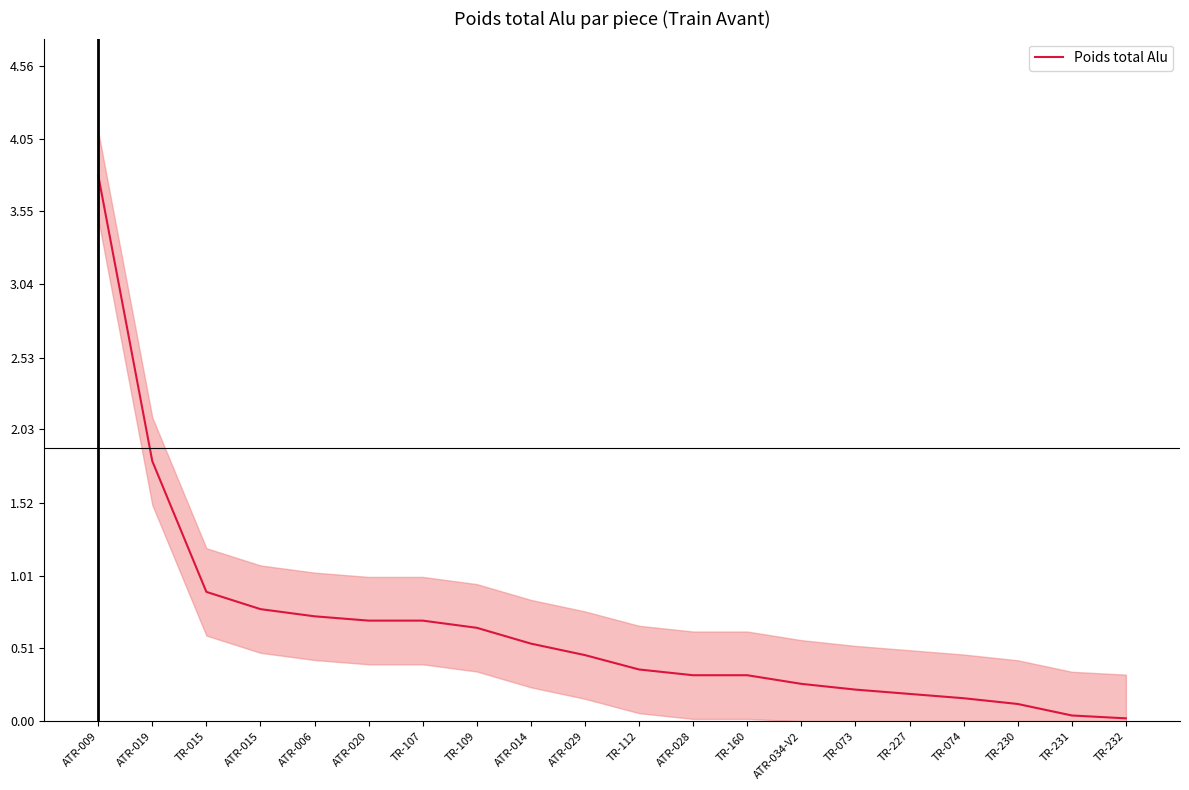

Read the value at TR-227.

0.2